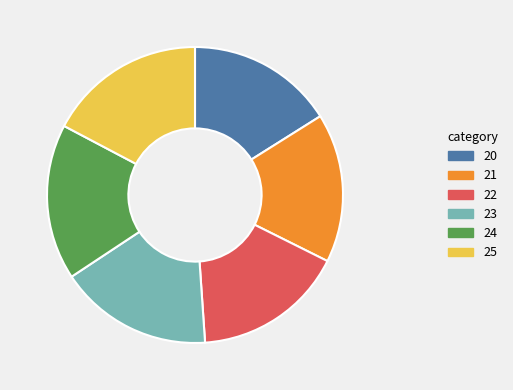

Combined, do 21 and 22 account for over 50%?

No